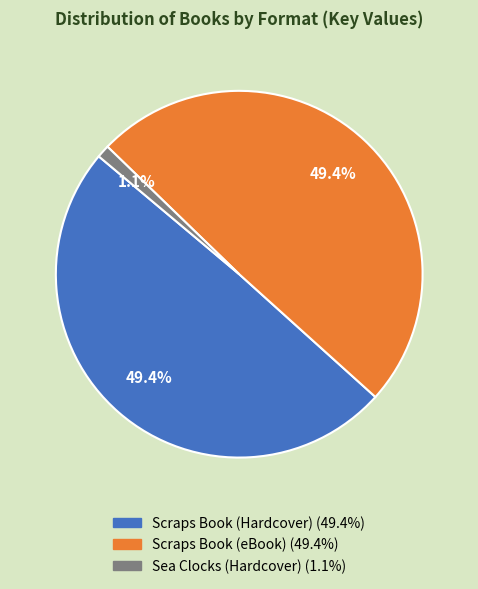

How many slices are in this pie chart?

3